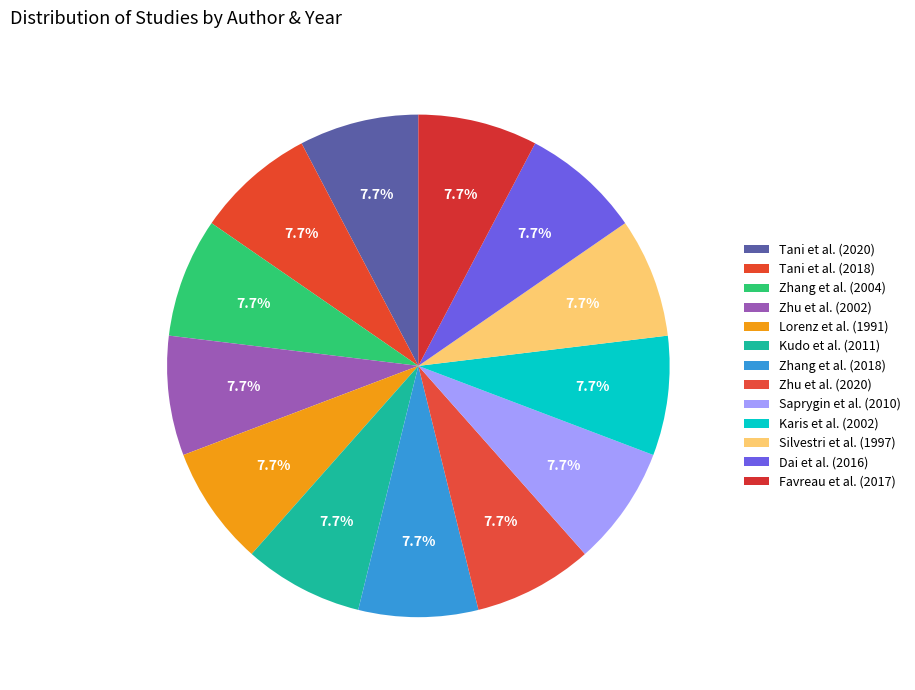

Is Lorenz et al. (1991) the majority of the pie?

No